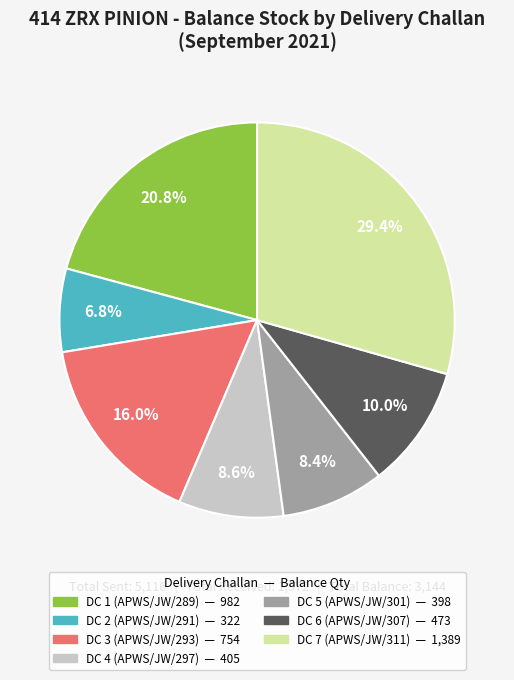

To the nearest percent, what percentage of the pie is DC 4 (APWS/JW/297)?

9%